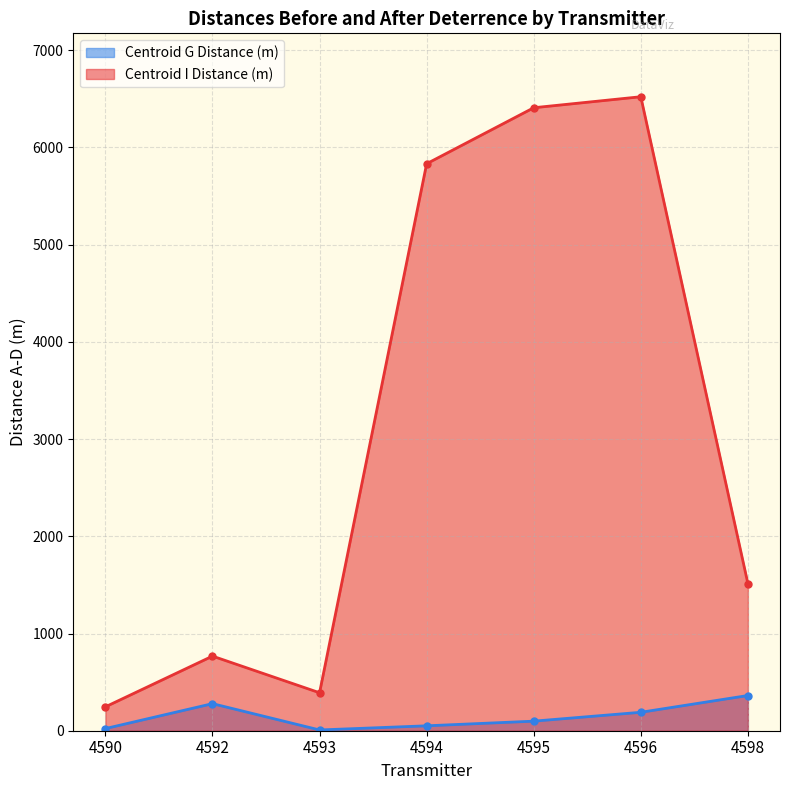

At which category is the sum across all series the highest?

4596